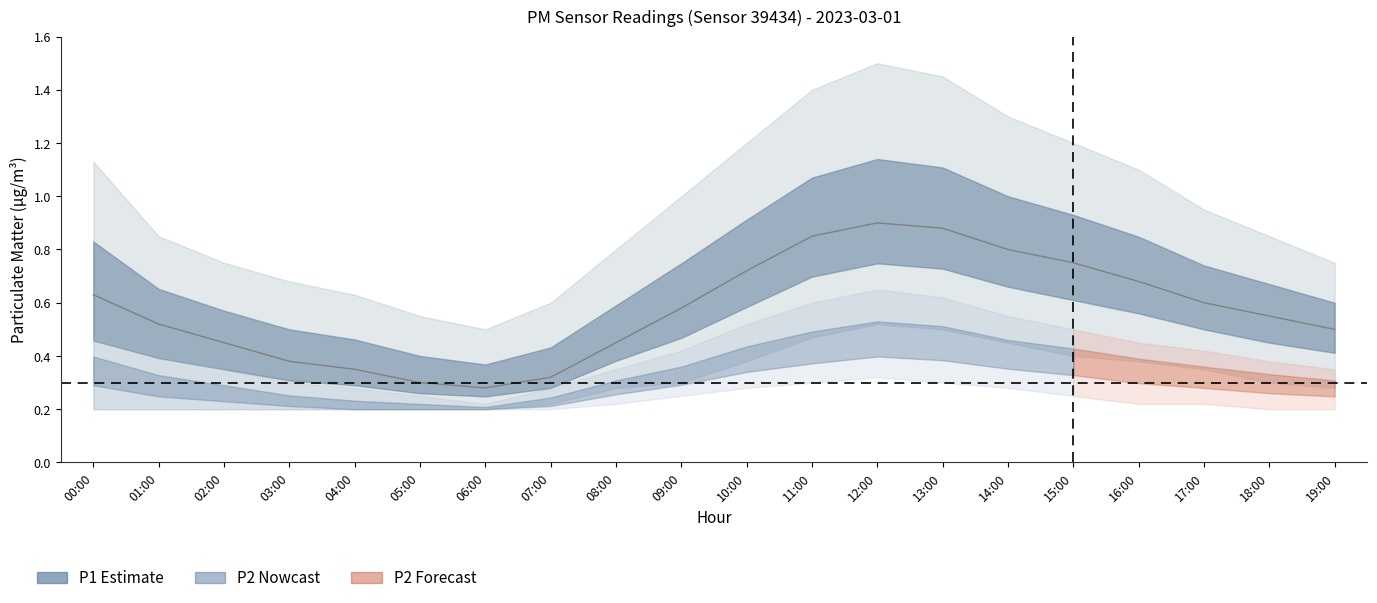

How many interior local peaks does the P2 series have?

1